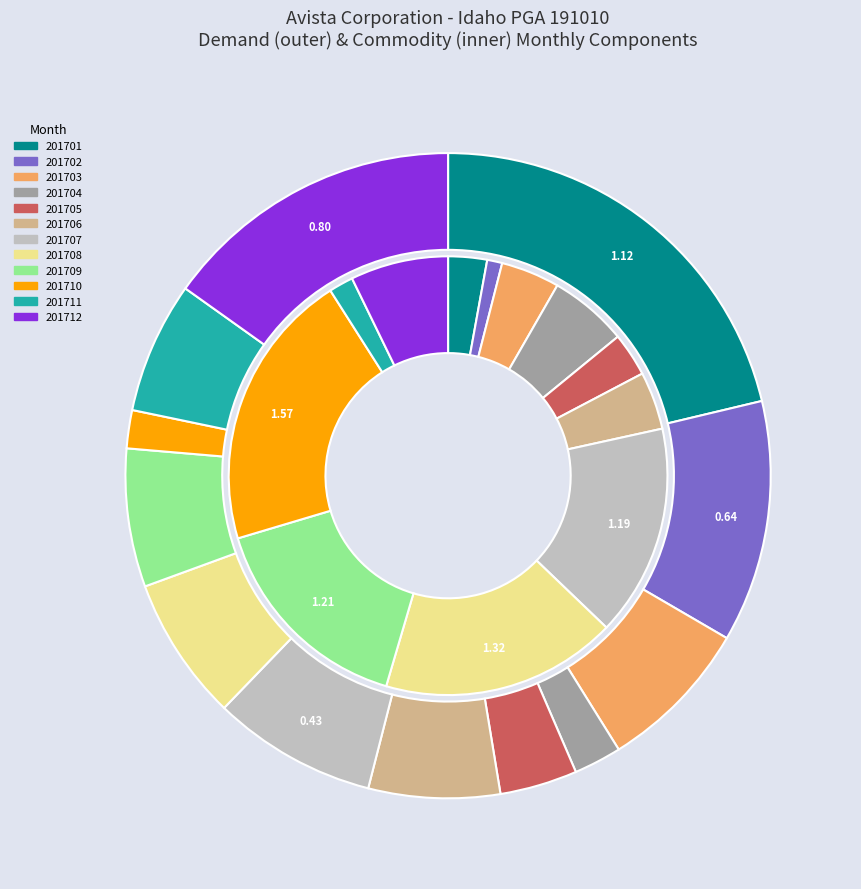

Which series has the widest spread of values?

Demand